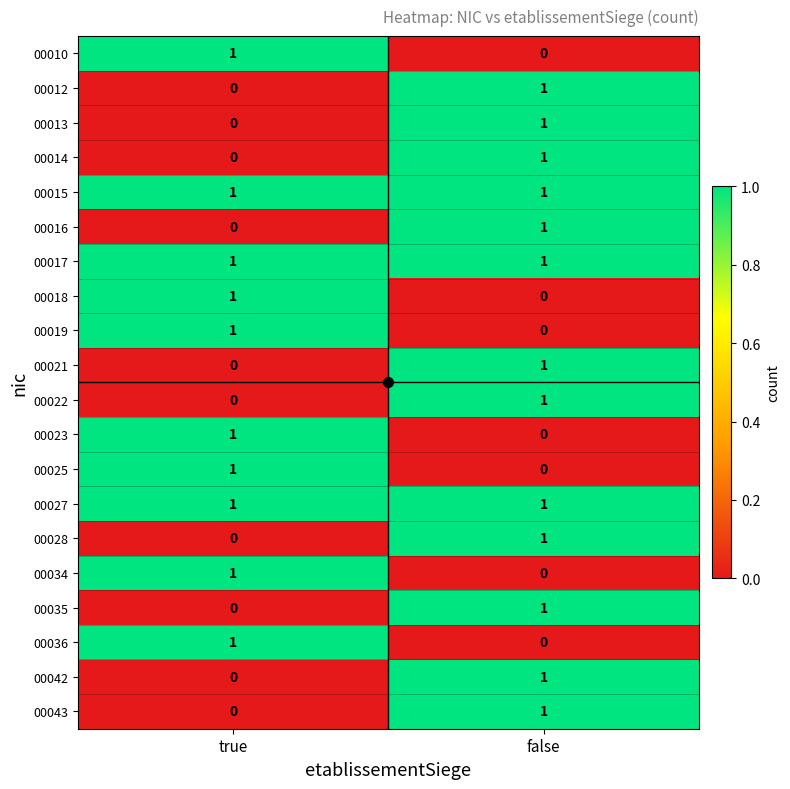

At which label is 00016 closest to 0?

true